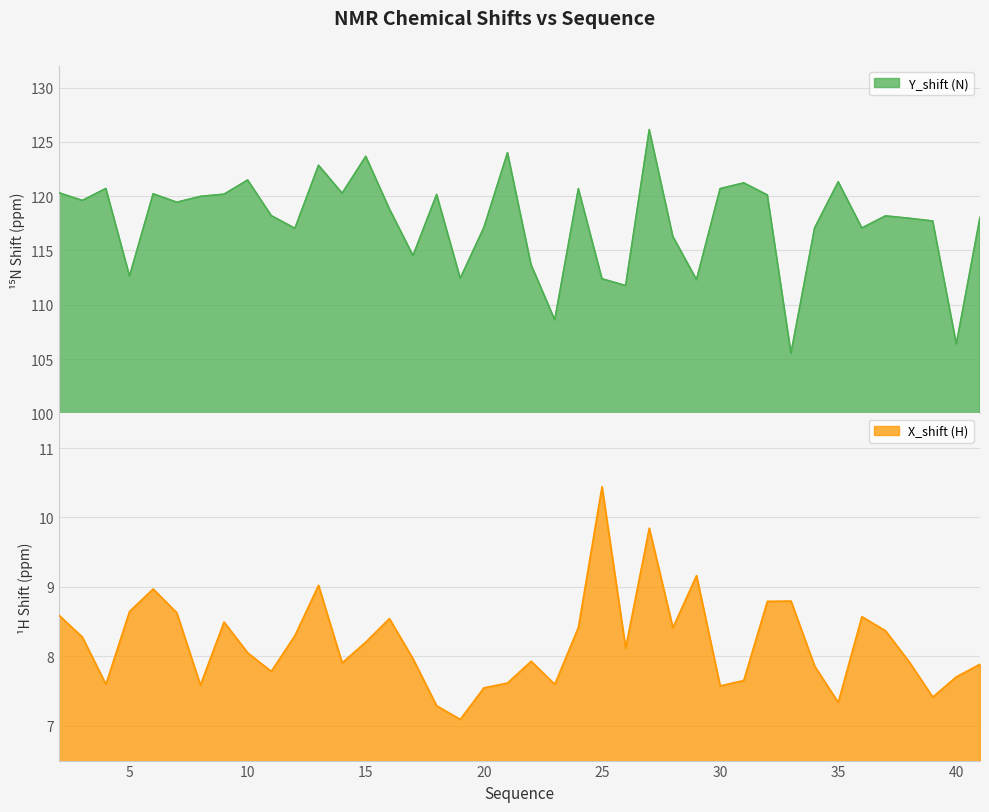

Reading left to right, what are all the values shown in this chart?

Y_shift: 120.3	119.6	120.7	112.7	120.2	119.4	120.0	120.2	121.5	118.2	117.0	122.9	120.3	123.7	118.8	114.5	120.2	112.4	117.1	124.0	113.7	108.6	120.7	112.4	111.8	126.1	116.3	112.3	120.7	121.2	120.1	105.5	117.1	121.3	117.1	118.2	118.0	117.7	106.4	118.1
X_shift: 8.6	8.3	7.6	8.6	9.0	8.6	7.6	8.5	8.1	7.8	8.3	9.0	7.9	8.2	8.5	8.0	7.3	7.1	7.5	7.6	7.9	7.6	8.4	10.4	8.1	9.8	8.4	9.2	7.6	7.7	8.8	8.8	7.9	7.3	8.6	8.4	7.9	7.4	7.7	7.9